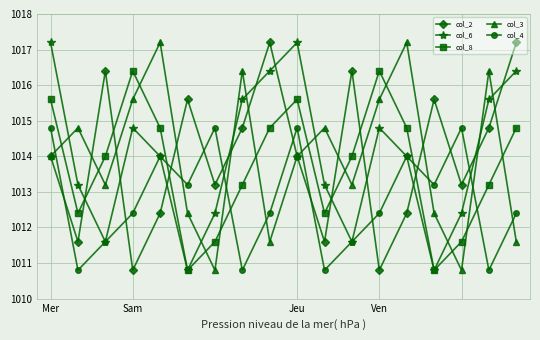

True or false: col_2 and col_8 intersect in this chart.

True